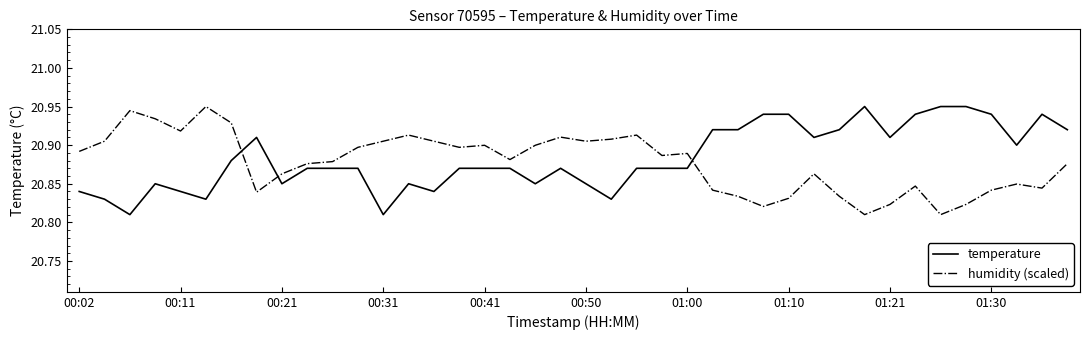

After their last crossing, which series has the higher values: temperature or humidity (scaled)?

temperature